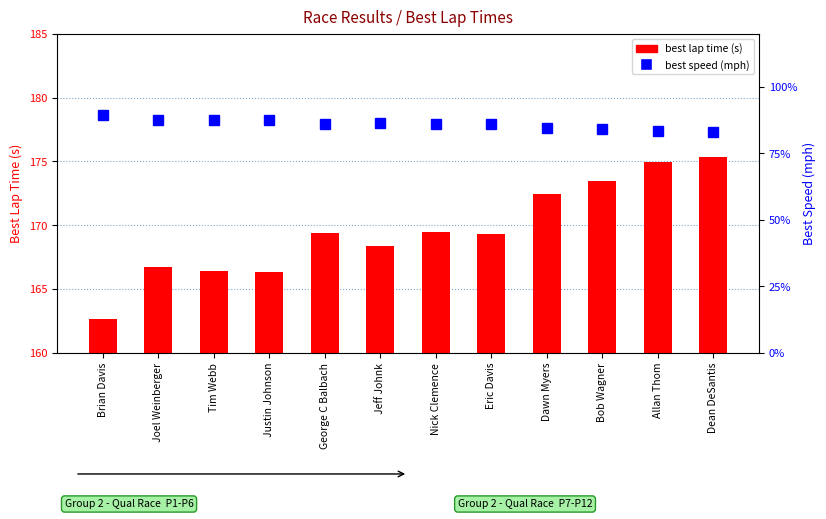

Count the number of data series in this chart.

2